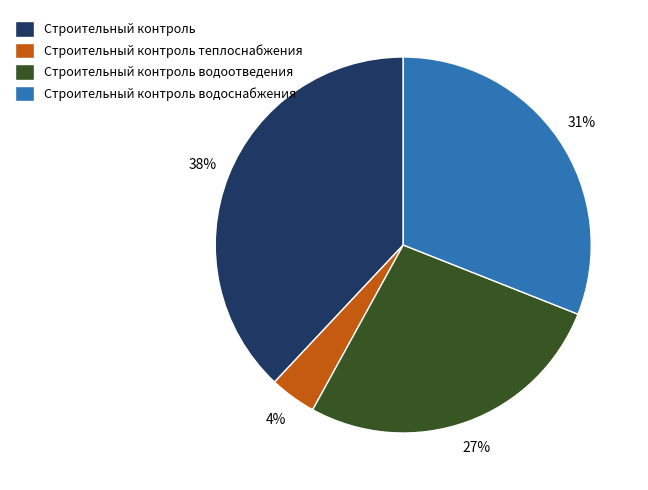

To the nearest percent, what is the difference between the Строительный контроль водоотведения and Строительный контроль теплоснабжения slice percentages?

23%